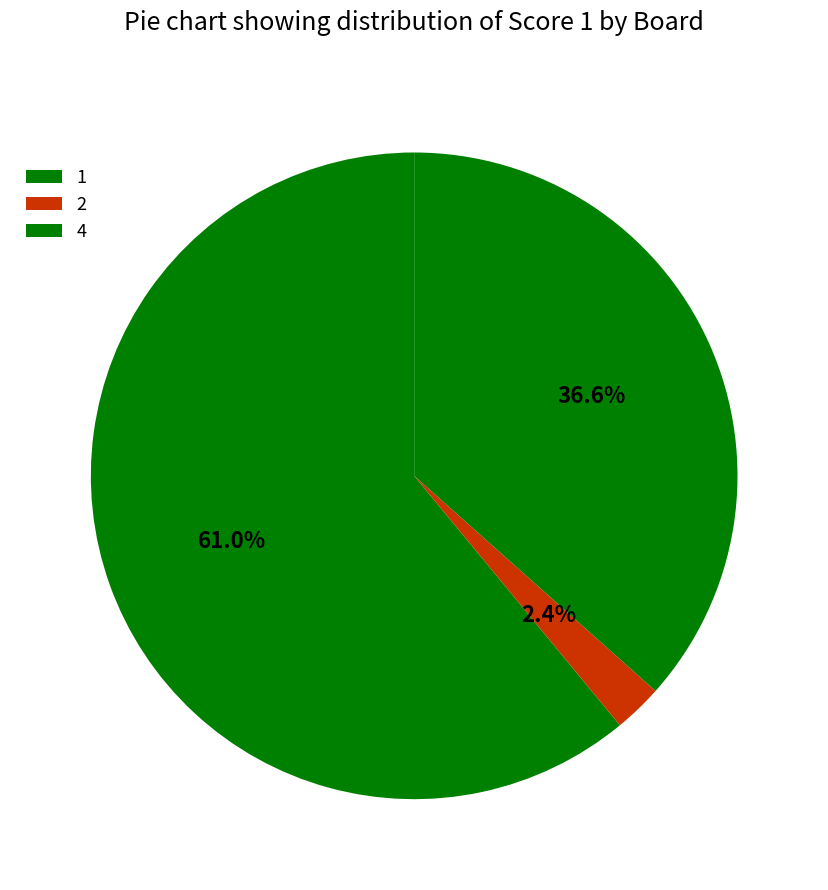

Which has a higher value, 2 or 4?

4